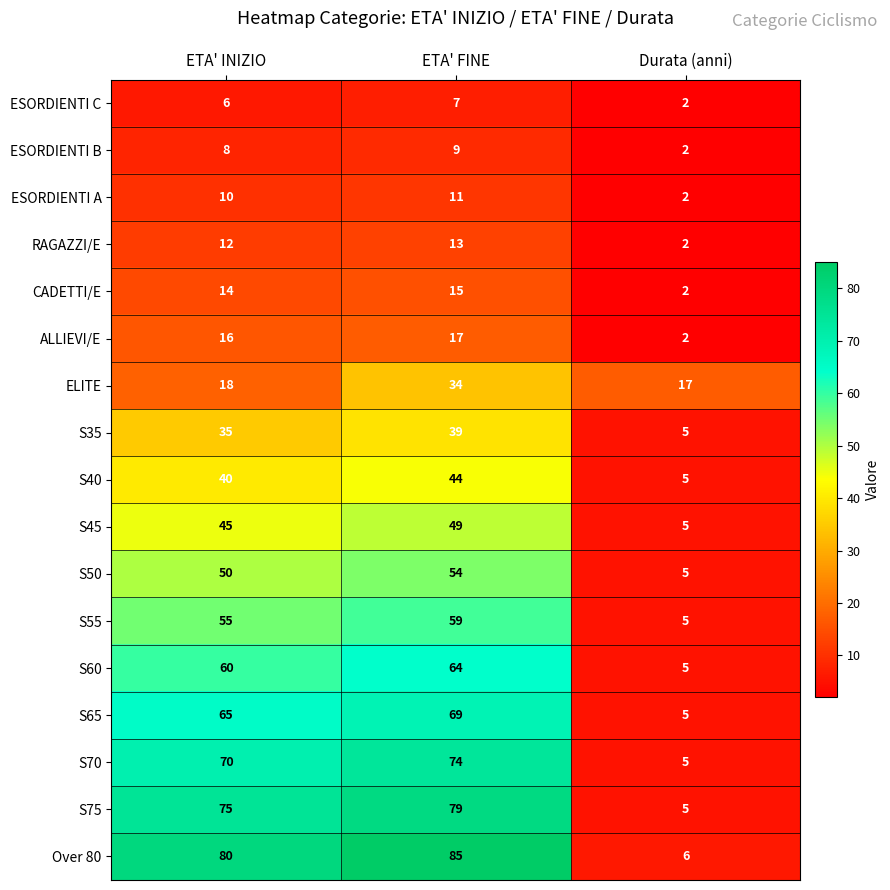

What is the average value of the ESORDIENTI C series?

5